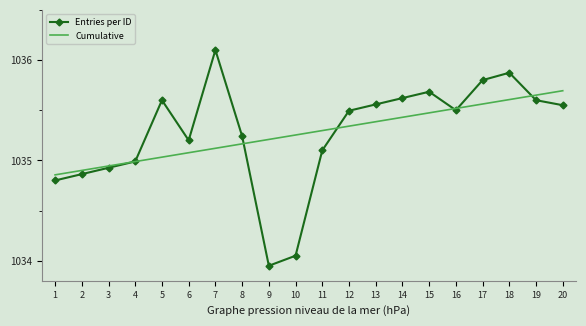

How many values in the Cumulative series are below 1035?

4